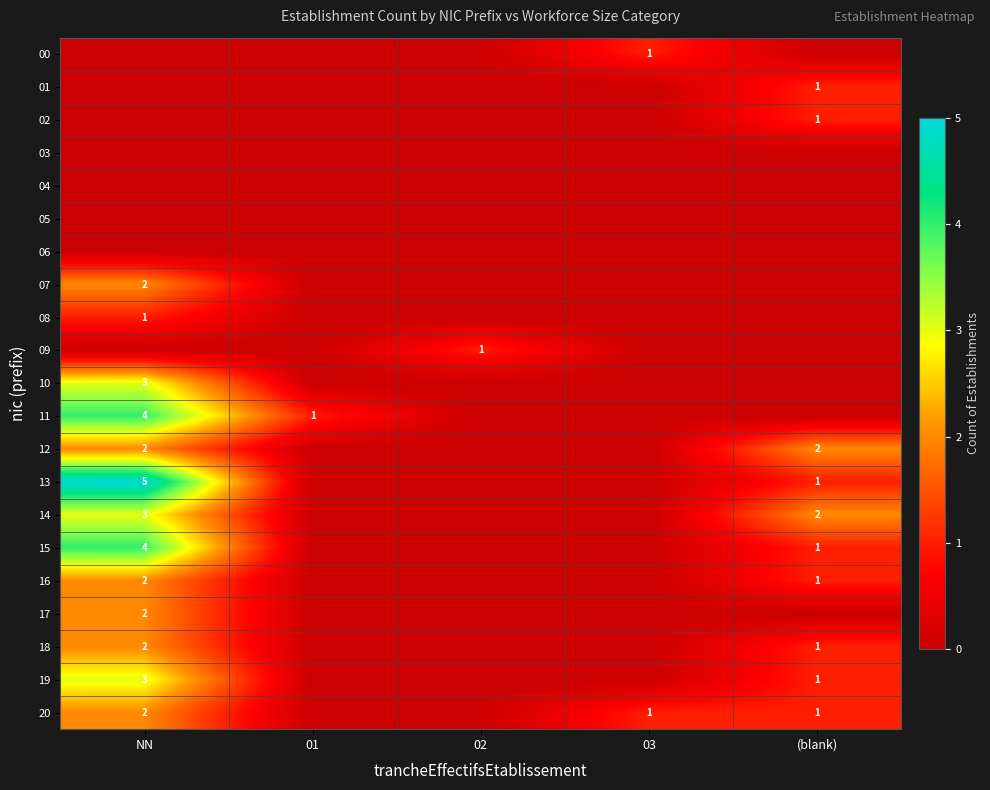

Between 01 and 02, which series saw the biggest shift?

09